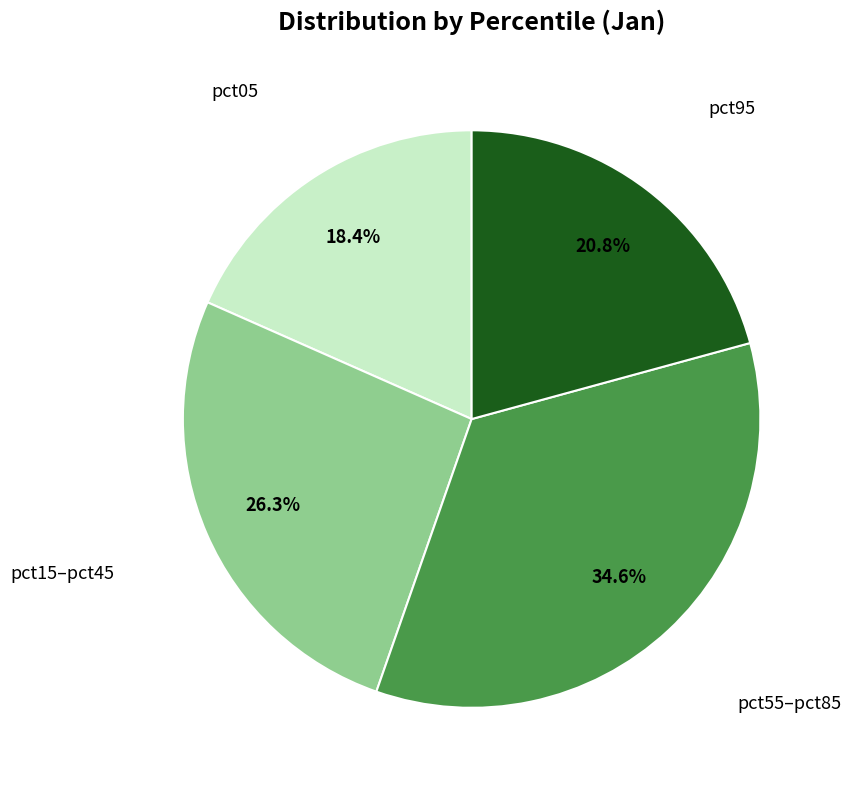

How many segments does this pie chart have?

4